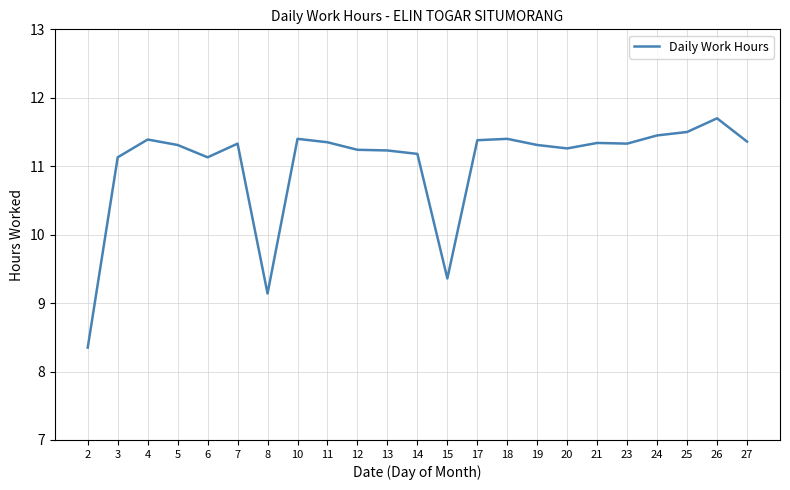

What is the average value?

11.0